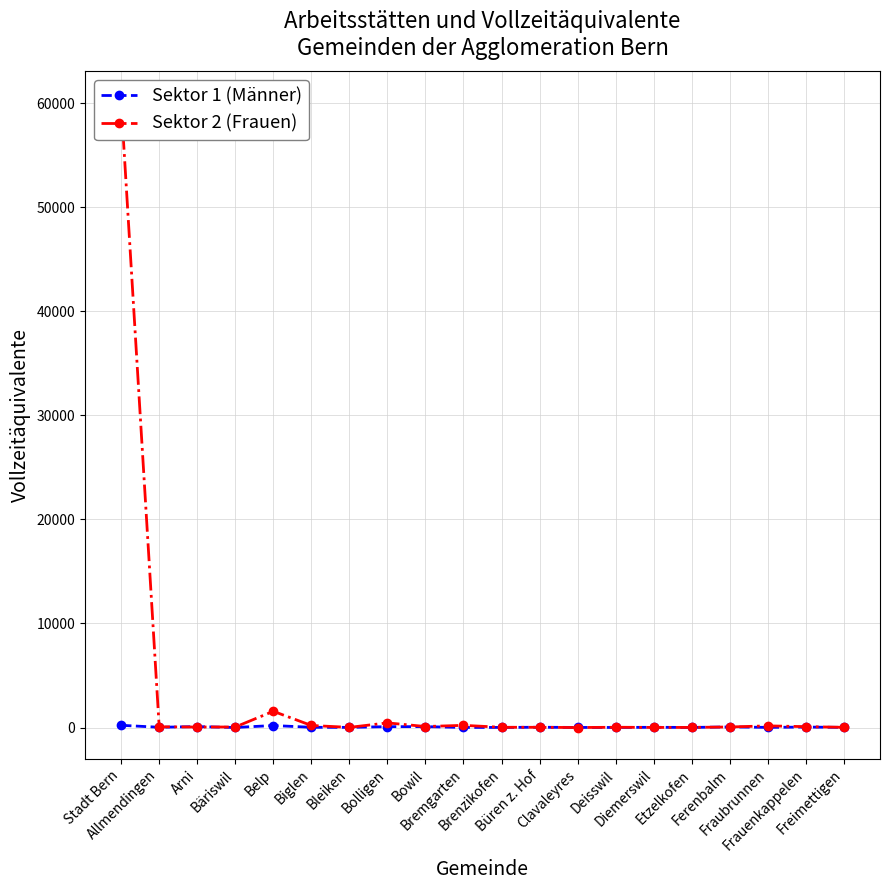

How many categories are shown in the chart?

20